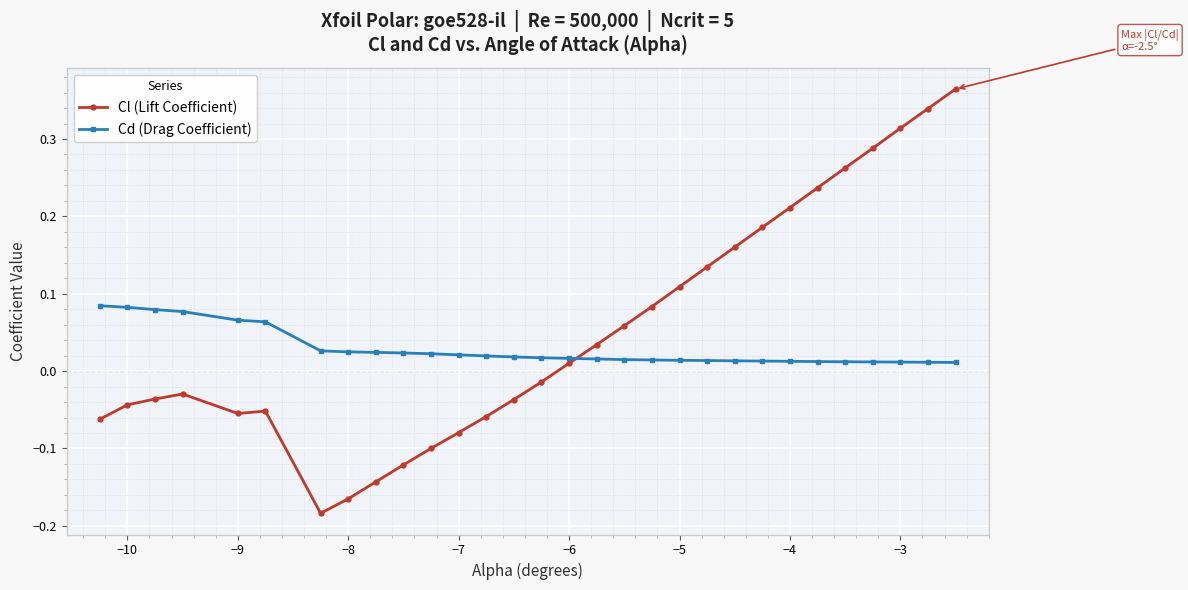

Rank the series by their average value, from lowest to highest.

Cd (Drag Coefficient), Cl (Lift Coefficient)